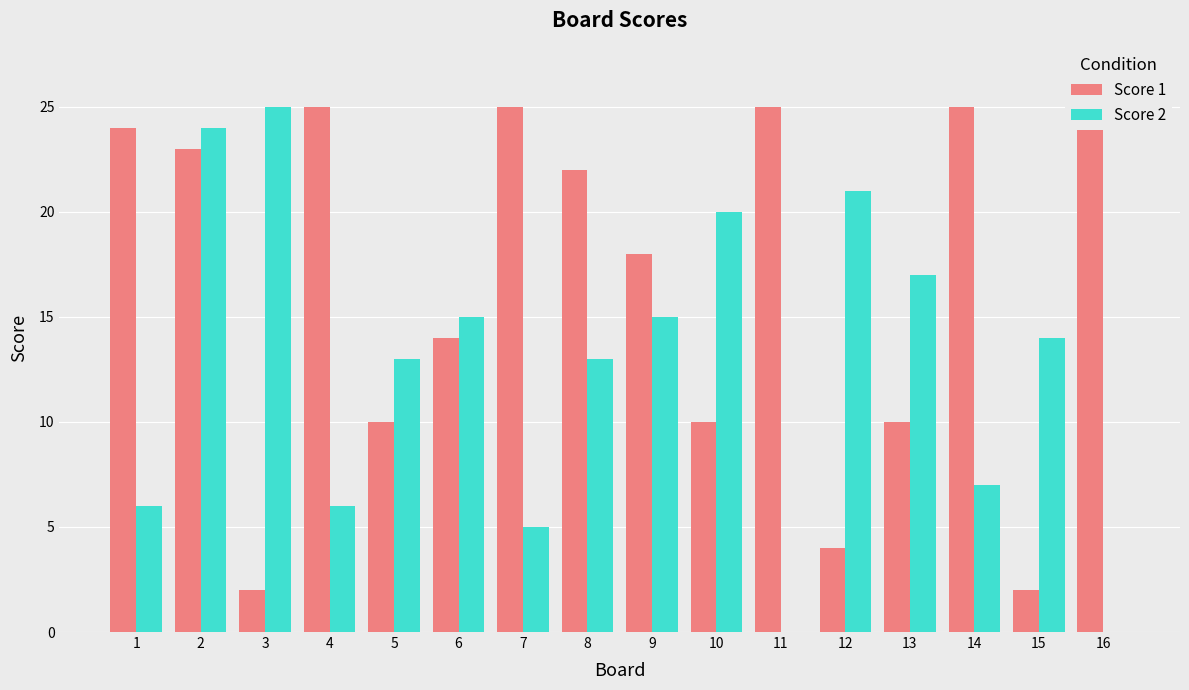

What is the average value of the Score 2 series?

13